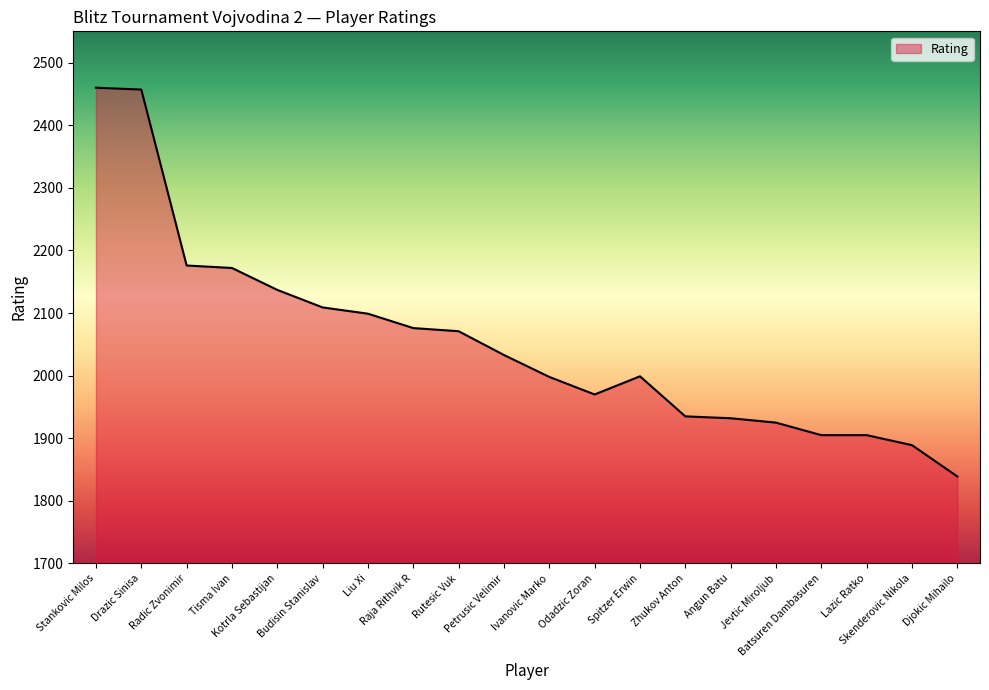

What is the greatest value displayed?

2460